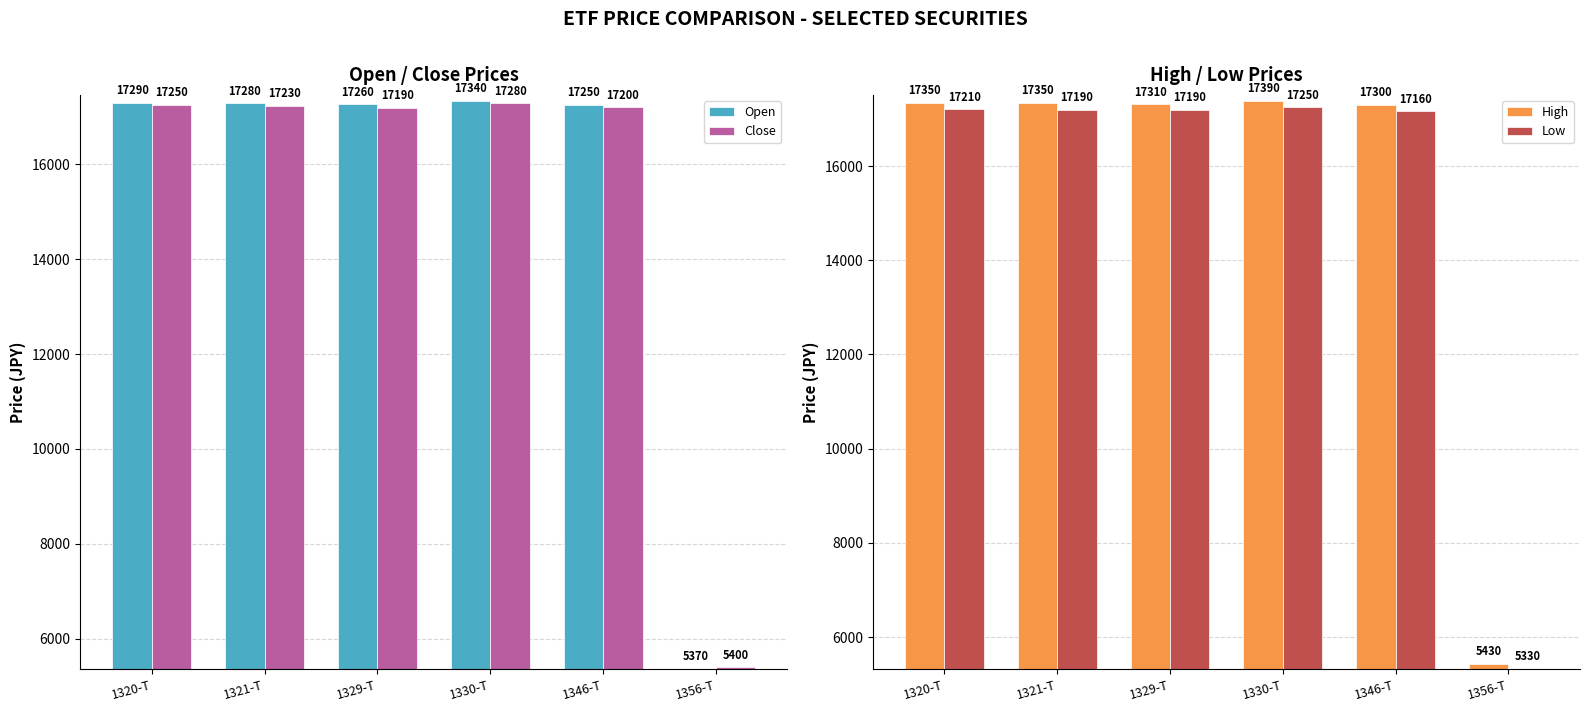

What is the label of the 5th bar from the right?

1321-T